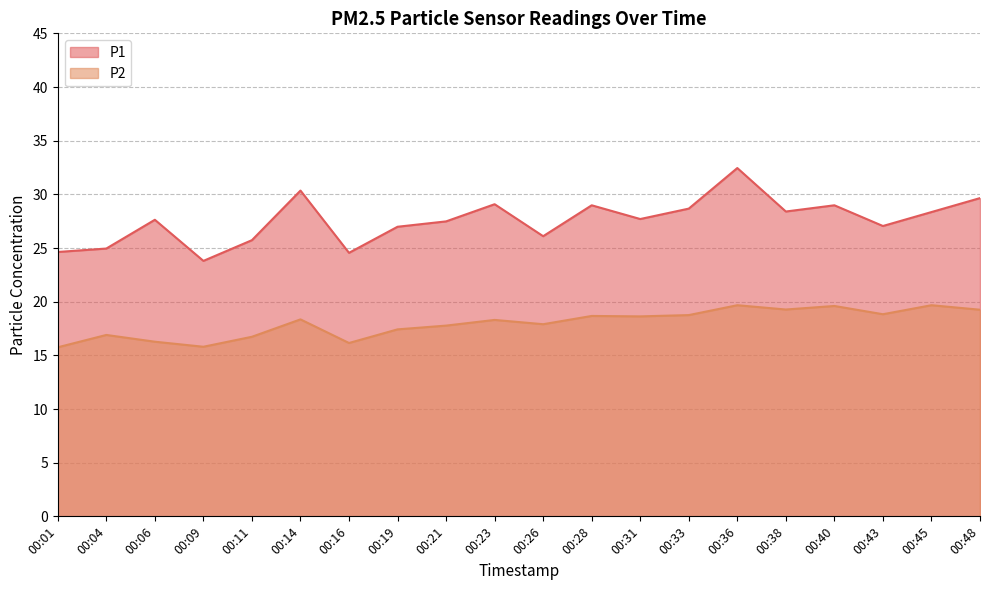

Reading right to left, transcribe all the data shown in this chart.

P1: 00:48=29.6	00:45=28.4	00:43=27.1	00:40=29.0	00:38=28.4	00:36=32.5	00:33=28.7	00:31=27.7	00:28=29.0	00:26=26.1	00:23=29.1	00:21=27.5	00:19=27.0	00:16=24.6	00:14=30.4	00:11=25.7	00:09=23.8	00:06=27.6	00:04=24.9	00:01=24.6
P2: 00:48=19.2	00:45=19.7	00:43=18.8	00:40=19.6	00:38=19.3	00:36=19.7	00:33=18.8	00:31=18.6	00:28=18.7	00:26=17.9	00:23=18.3	00:21=17.8	00:19=17.4	00:16=16.1	00:14=18.4	00:11=16.7	00:09=15.8	00:06=16.3	00:04=16.9	00:01=15.8